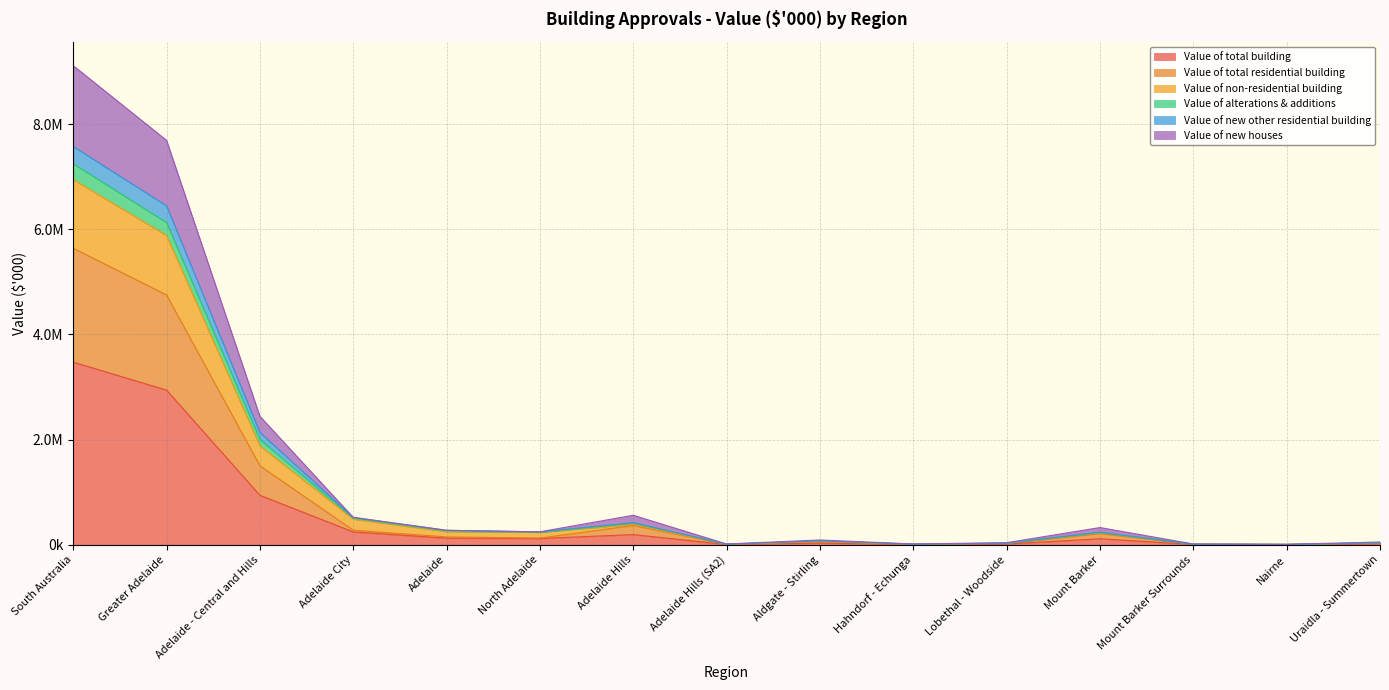

Reading left to right, extract all data points from this chart.

Value of total building: 3474355.2	2941775.8	941251.0	244258.5	125279.9	118978.6	193921.4	4887.6	30889.5	4907.2	14000.5	114174.2	4913.0	2816.7	17332.9
Value of total residential building: 5640737.2	4752275.9	1502357.8	276656.4	149619.2	127037.2	366939.9	9404.7	60169.6	9552.8	25323.2	212834.8	9546.0	5493.4	34615.8
Value of non-residential building: 6948710.3	5883551.5	1882502.0	488517.0	250559.8	237957.2	387842.8	9775.1	61779.0	9814.4	28001.0	228348.4	9826.0	5633.4	34665.8
Value of alterations & additions: 7578457.0	6448214.6	2137452.5	519414.9	274899.1	244515.8	419210.1	11766.5	73094.0	11766.9	29854.7	239186.3	10411.6	6135.7	36994.7
Value of new other residential building: 7248715.5	6129430.7	2005566.3	505314.9	264299.1	241015.8	410789.7	11766.5	73094.0	11766.9	29854.7	230765.9	10411.6	6135.7	36994.7
Value of new houses: 9115092.3	7694051.7	2443608.8	520914.9	274899.1	246015.8	560861.4	14292.2	91059.0	14460.0	39323.7	327009.0	14459.0	8310.0	51948.7